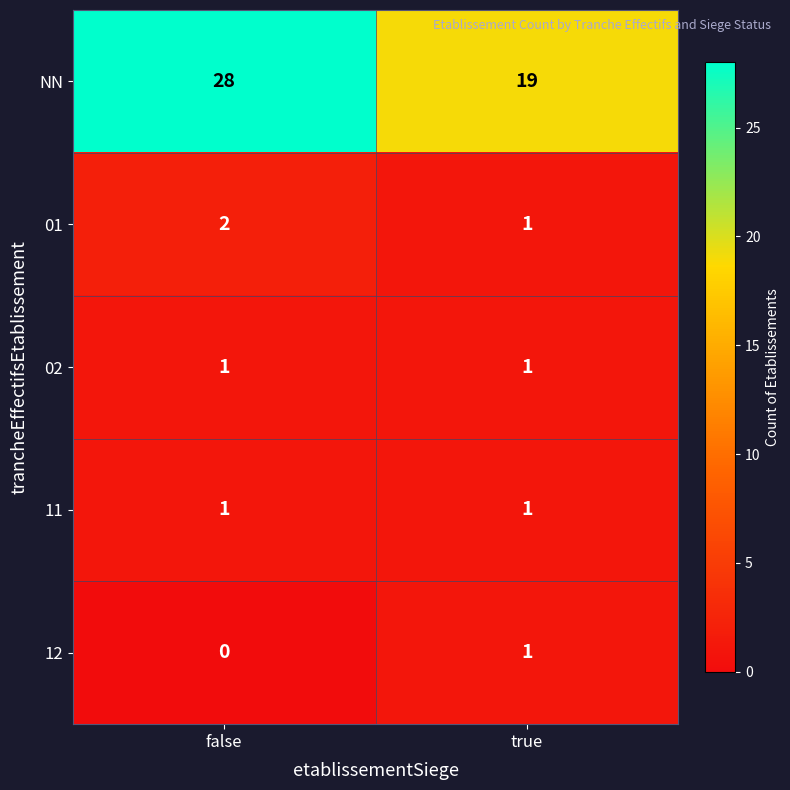

At which category is the sum across all series the highest?

false